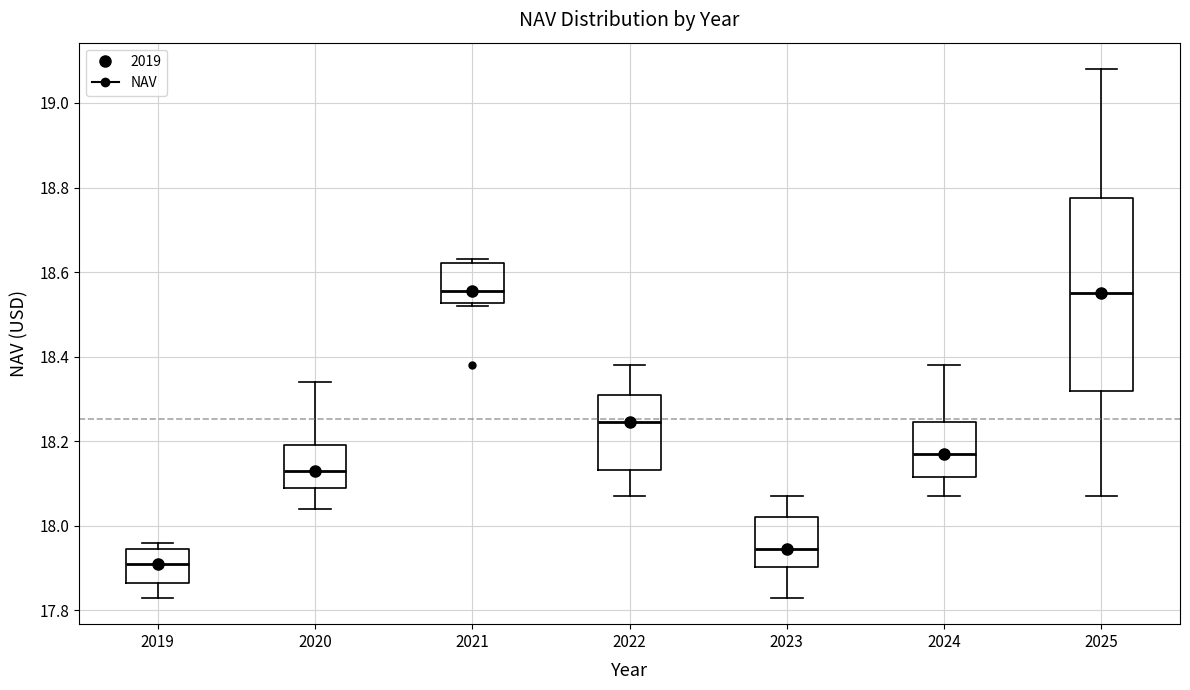

Where is the upper edge of the box at x = 2022 on the y-axis? The values are not printed on the chart, so give them approximately, as read against the axis.

18.32